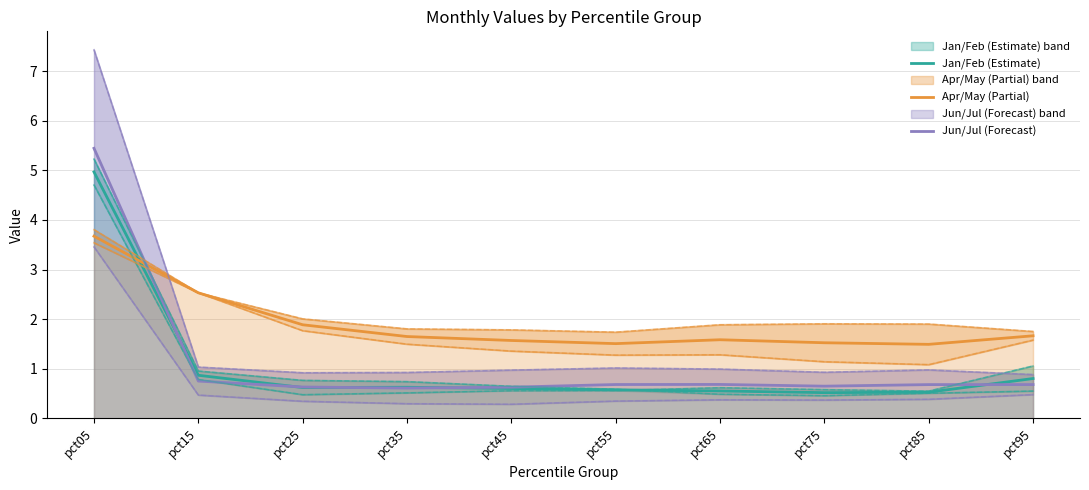

What is the sum of the Jun/Jul (Forecast) values at pct75 and pct95?

1.3